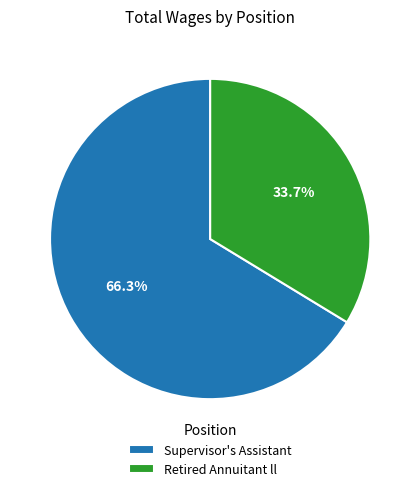

True or false: Retired Annuitant ll accounts for 46% of the total.

False